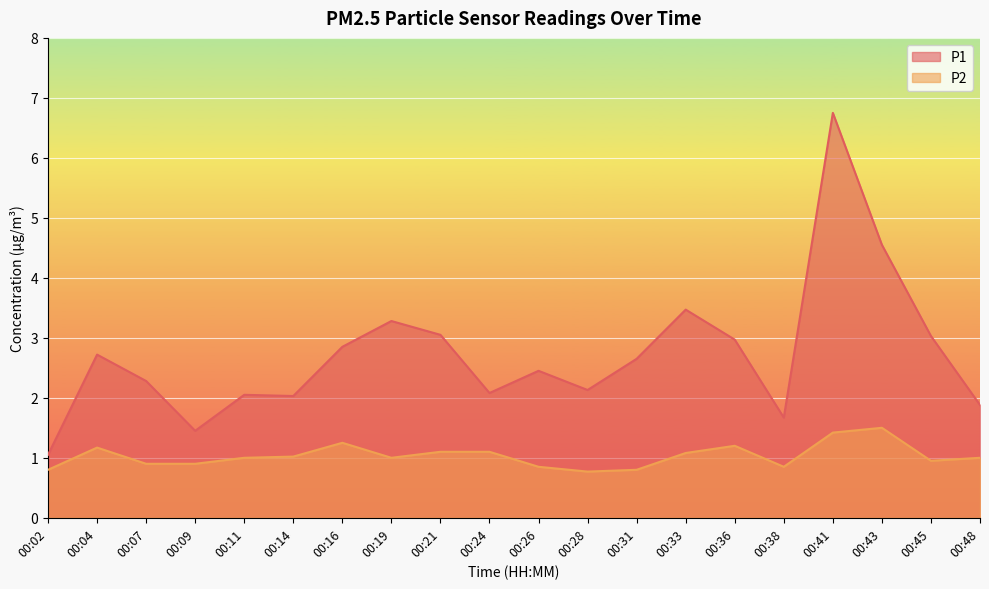

Which category has the highest value in the P1 series?

00:41